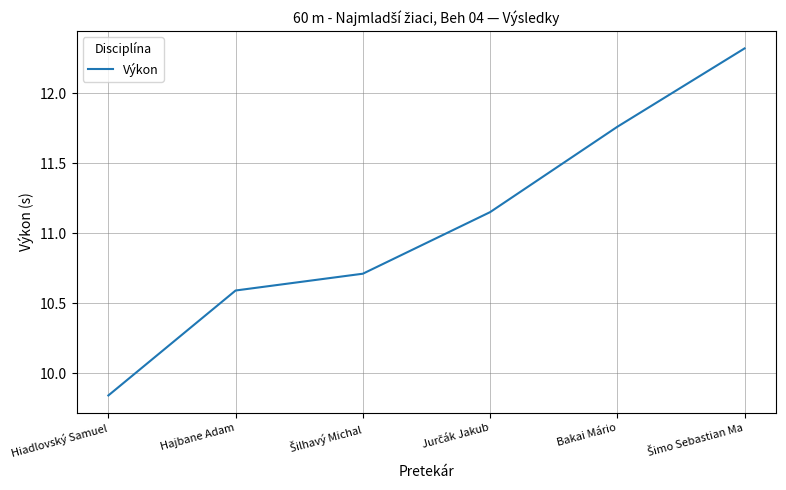

What is the greatest value displayed?

12.3